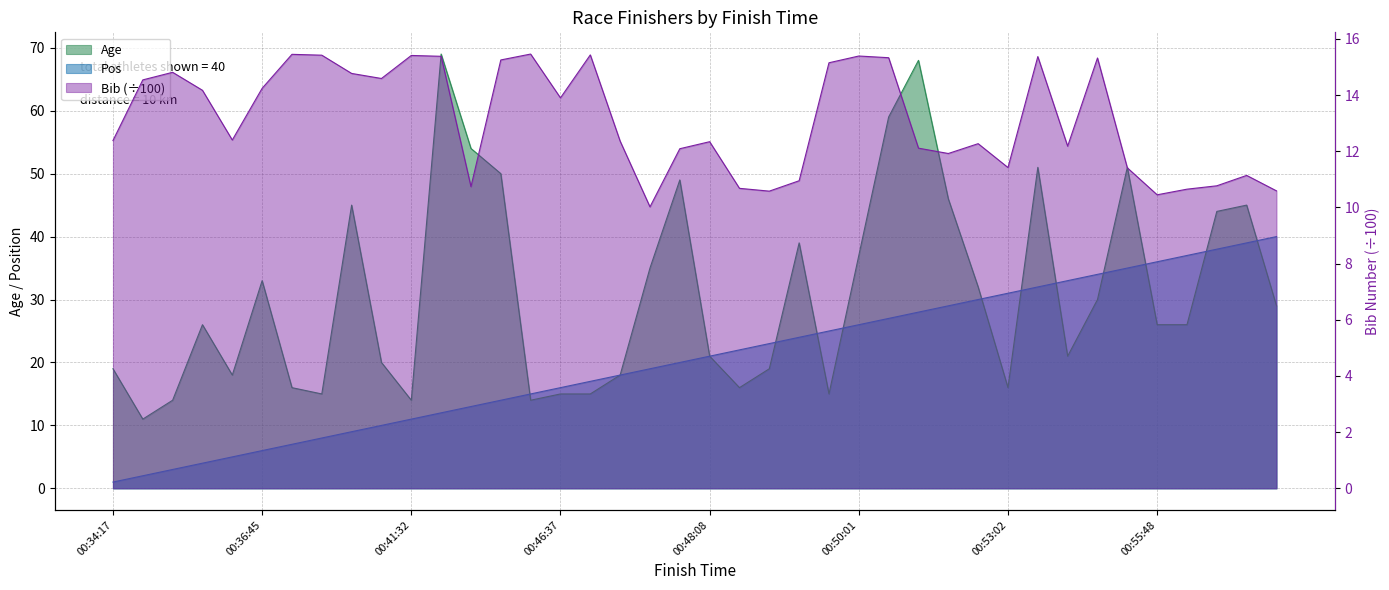

What is the difference between the Pos values at 00:46:37 and 00:55:48?

20.0